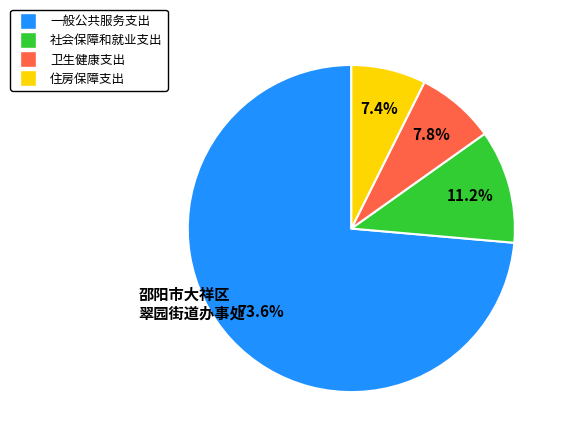

To the nearest percent, what is the combined percentage of 卫生健康支出 and 社会保障和就业支出?

19%